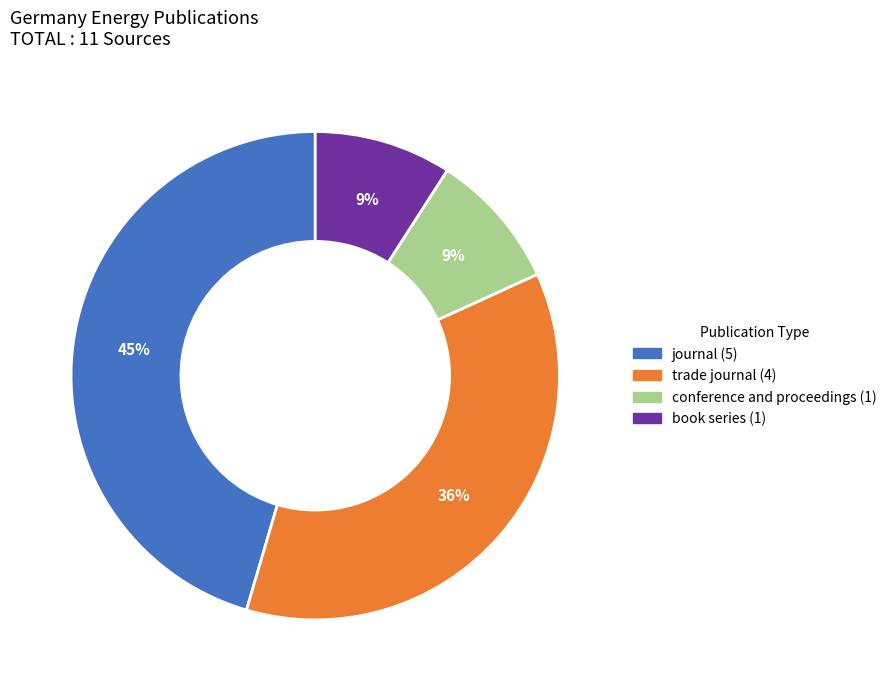

To the nearest percent, what portion does trade journal represent?

36%